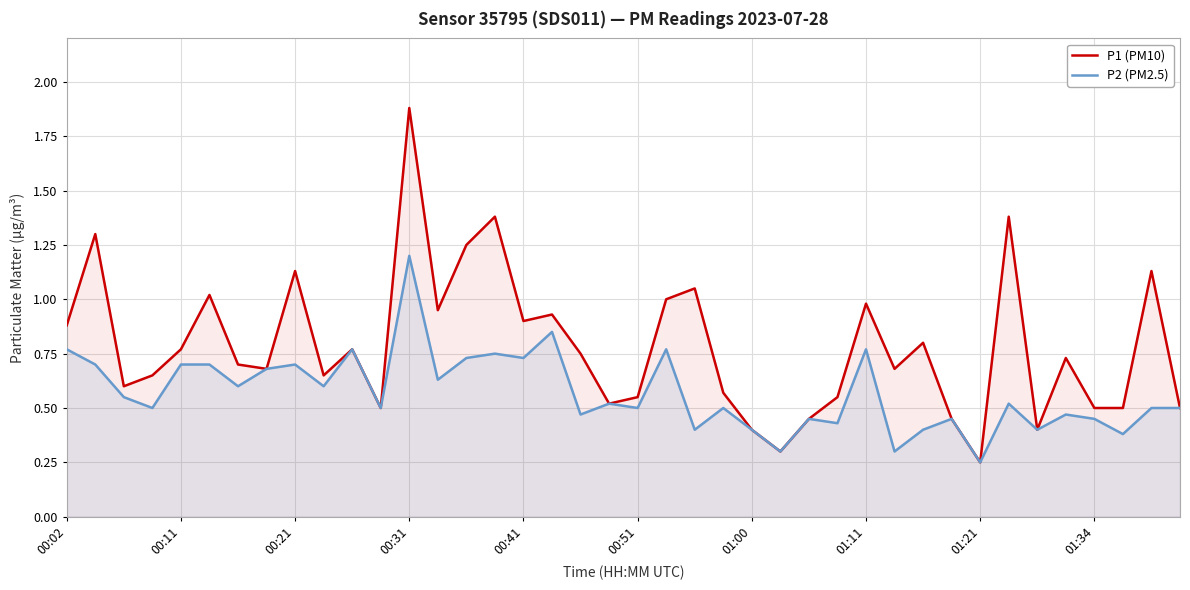

Where is P2 (PM2.5) nearest to the value 0?

01:21